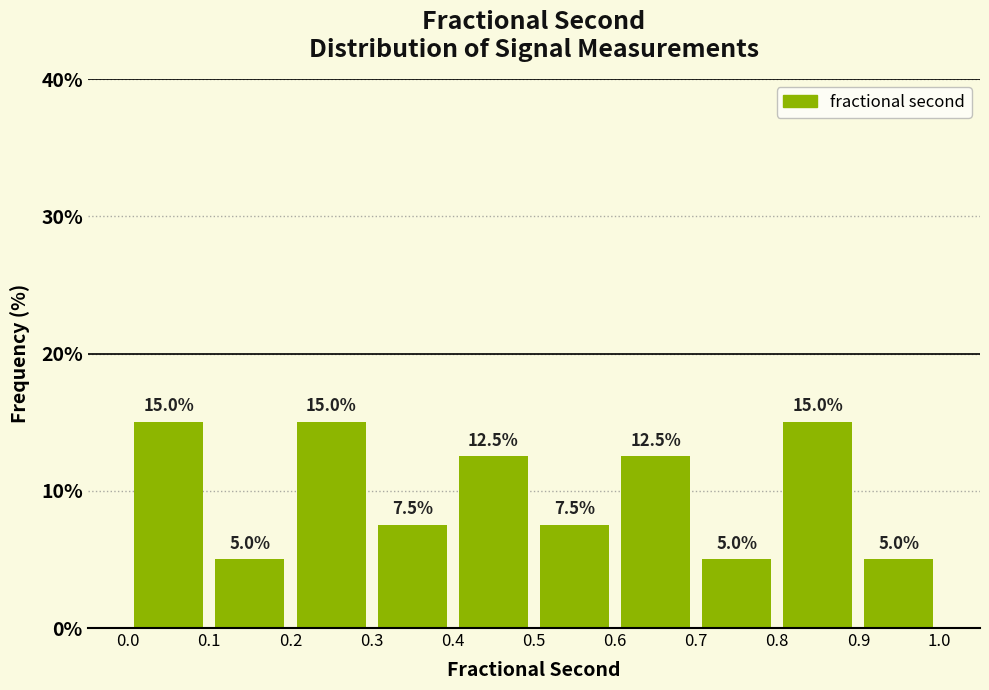

What is the height of the bar covering 0.1 to 0.2 on the x-axis?

5.0